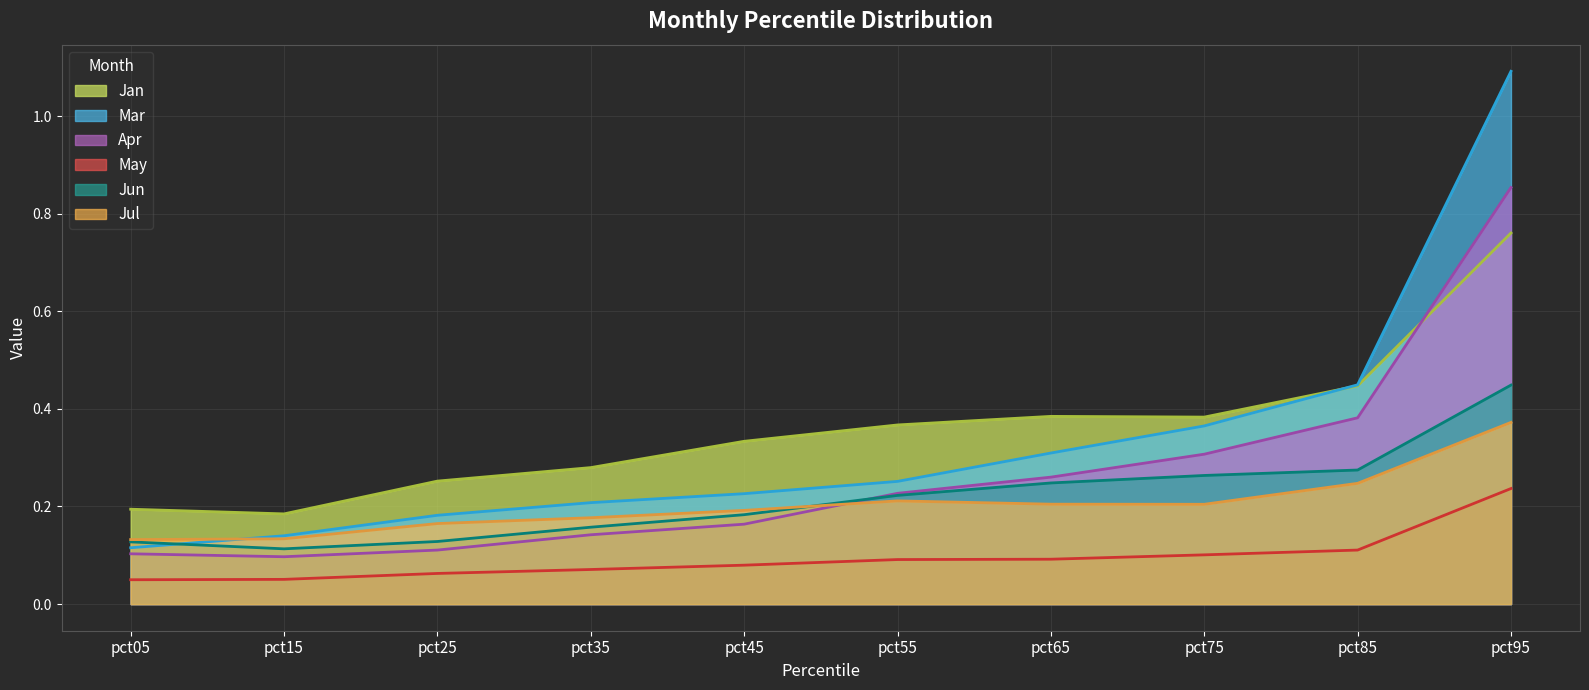

How many lines are shown in the chart?

6